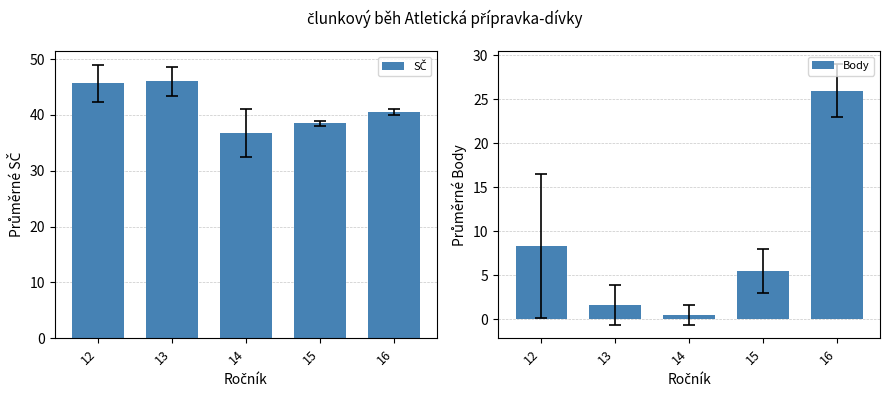

How many groups of bars are there?

5